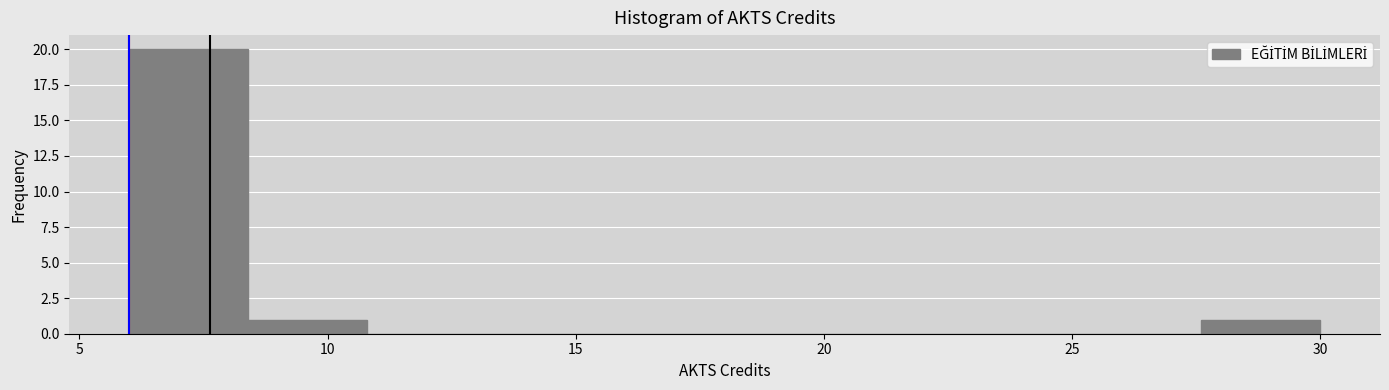

Over which range of the x-axis is the bar tallest?

6.0 to 8.4